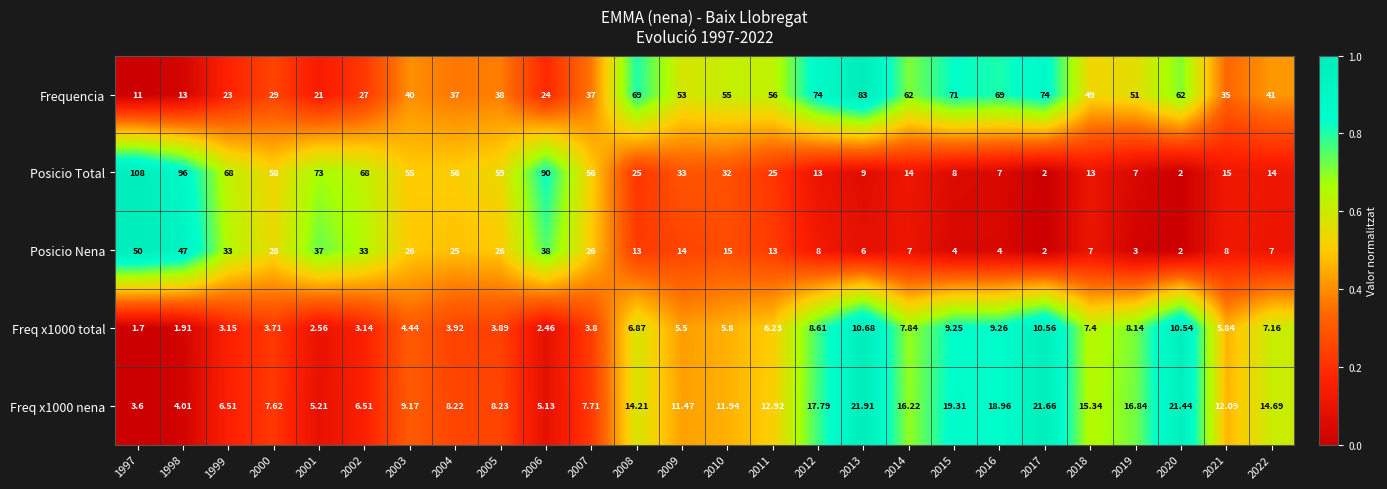

At 2007, list the series in order from smallest to largest.

Freq x1000 total, Freq x1000 nena, Posicio Nena, Frequencia, Posicio Total